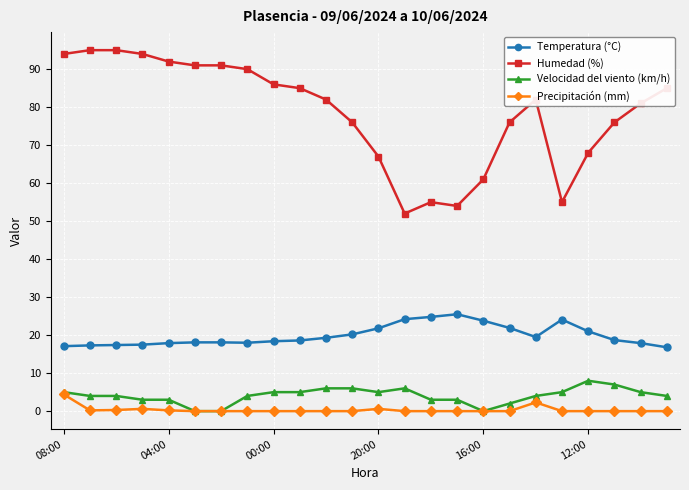

Which series has the largest total across all categories?

Humedad (%)